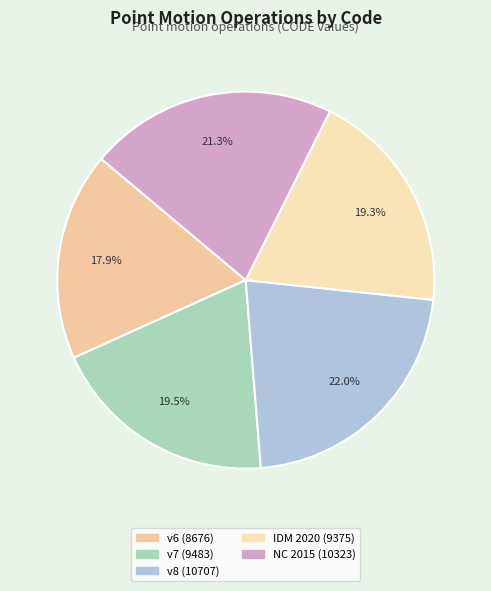

Which slice is the largest?

v8 (10707)